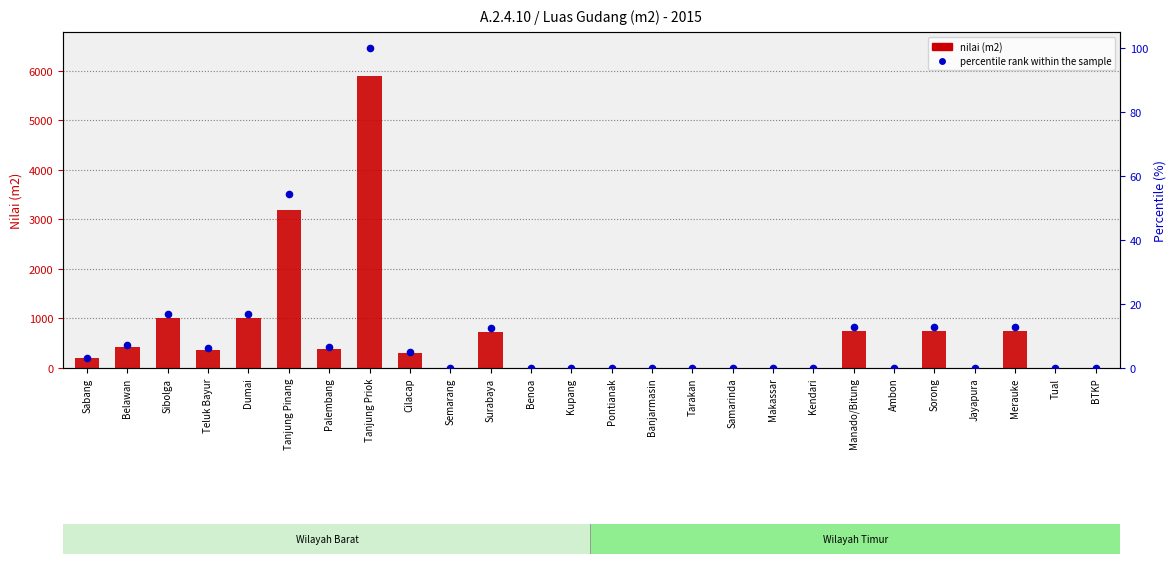

At which category is the sum across all series the highest?

Tanjung Priok